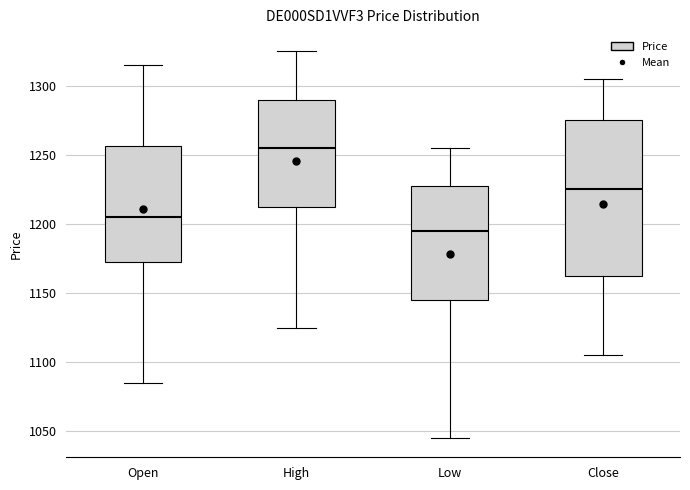

Which box's median line is the highest?

High